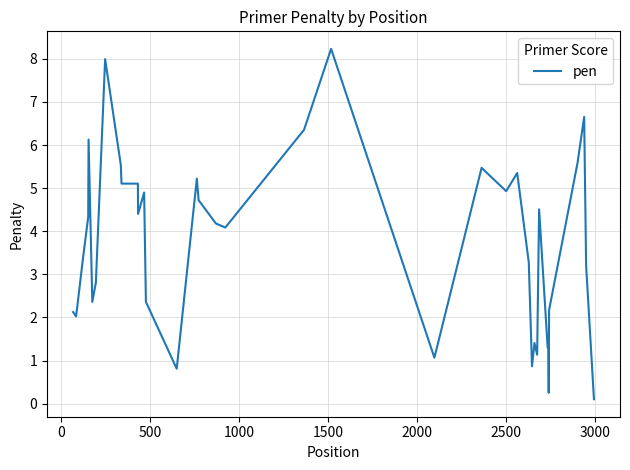

What is the maximum value shown in the chart?

8.2